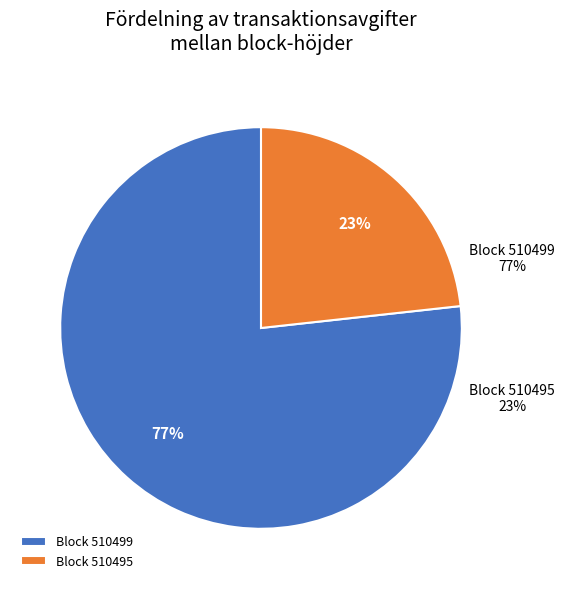

How many segments does this pie chart have?

2